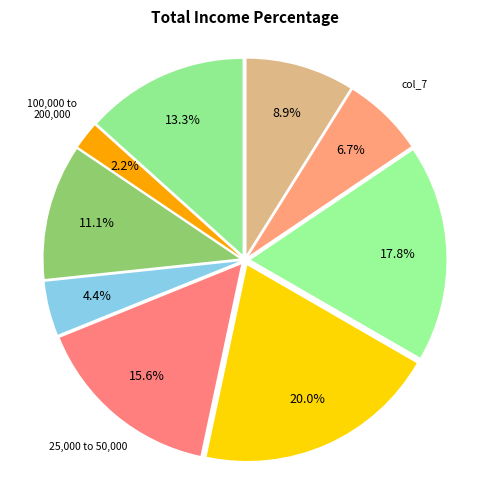

How many segments does this pie chart have?

9